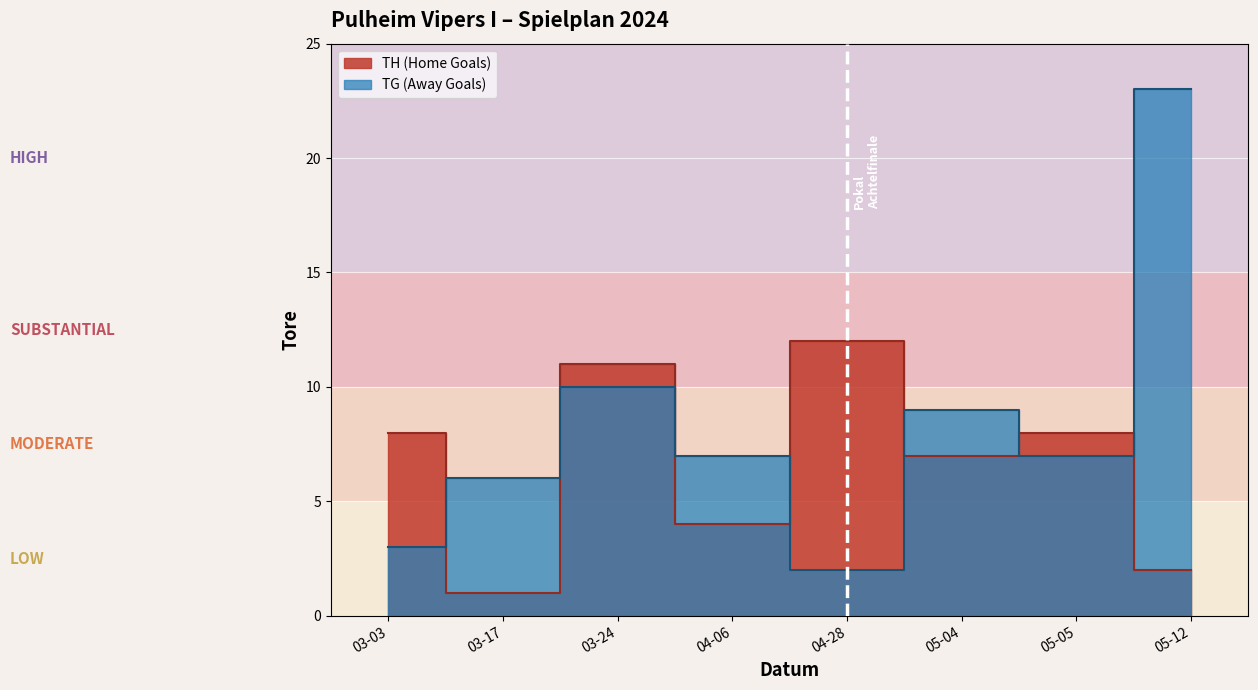

Which series has the widest spread of values?

TG (Away Goals)